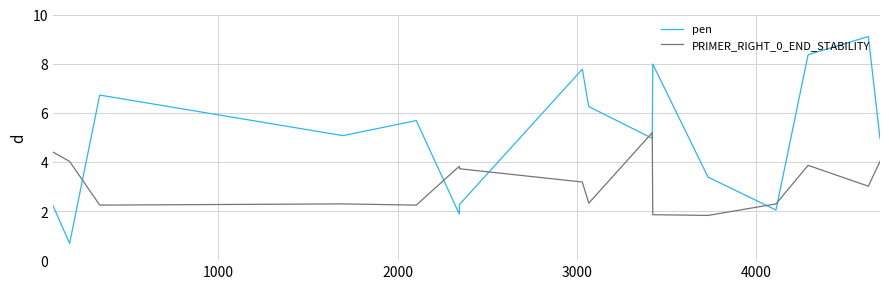

Which series has the largest total across all categories?

pen